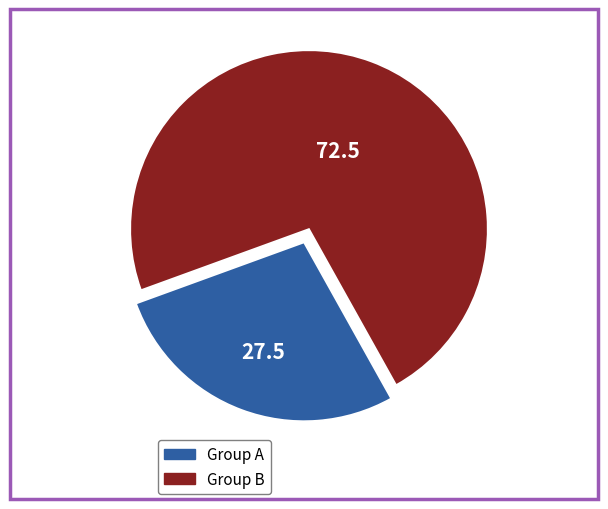

How many segments does this pie chart have?

2